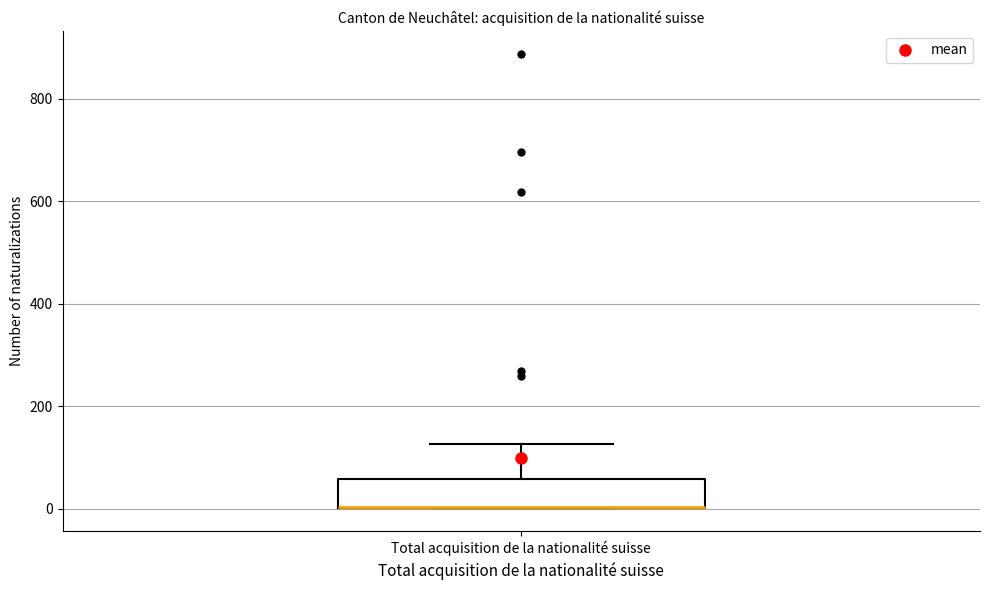

Where is the lower edge of the box for Total acquisition de la nationalité suisse on the y-axis? The values are not printed on the chart, so give them approximately, as read against the axis.

0